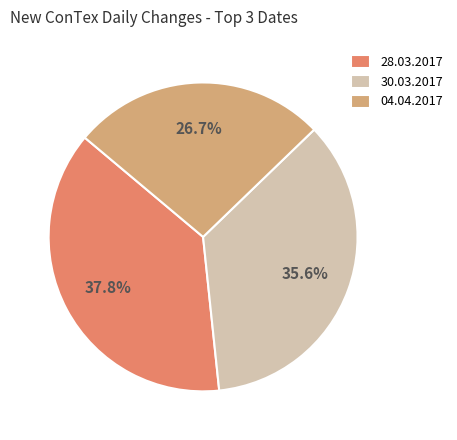

Approximately how many times larger is the value at 28.03.2017 compared to 04.04.2017?

1.4